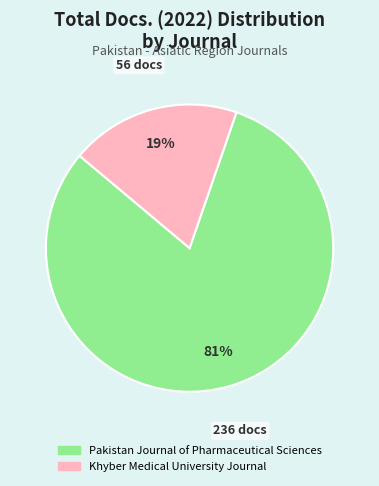

Does Pakistan Journal of Pharmaceutical Sciences account for over 50% of the chart?

Yes